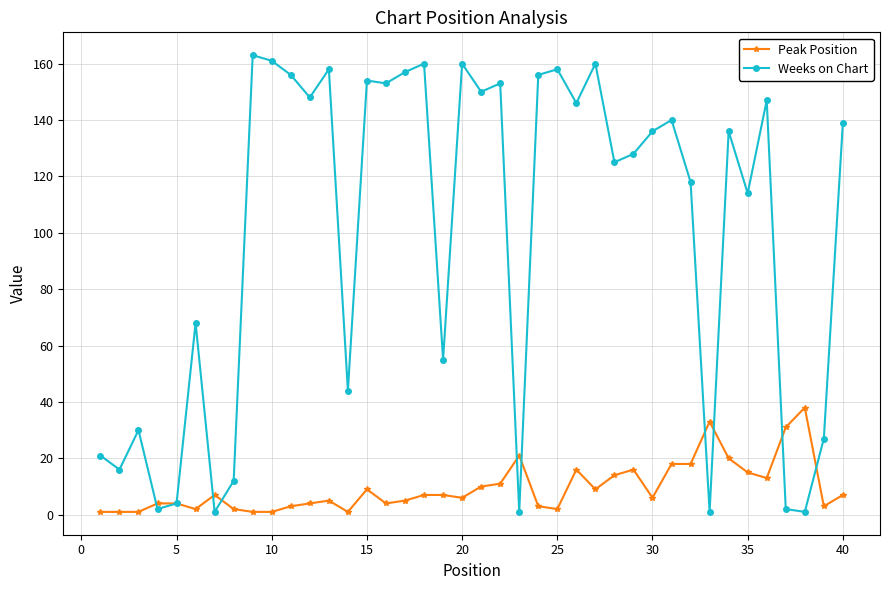

Reading right to left, extract all data points from this chart.

Peak Position: 7	3	38	31	13	15	20	33	18	18	6	16	14	9	16	2	3	21	11	10	6	7	7	5	4	9	1	5	4	3	1	1	2	7	2	4	4	1	1	1
Weeks on Chart: 139	27	1	2	147	114	136	1	118	140	136	128	125	160	146	158	156	1	153	150	160	55	160	157	153	154	44	158	148	156	161	163	12	1	68	4	2	30	16	21